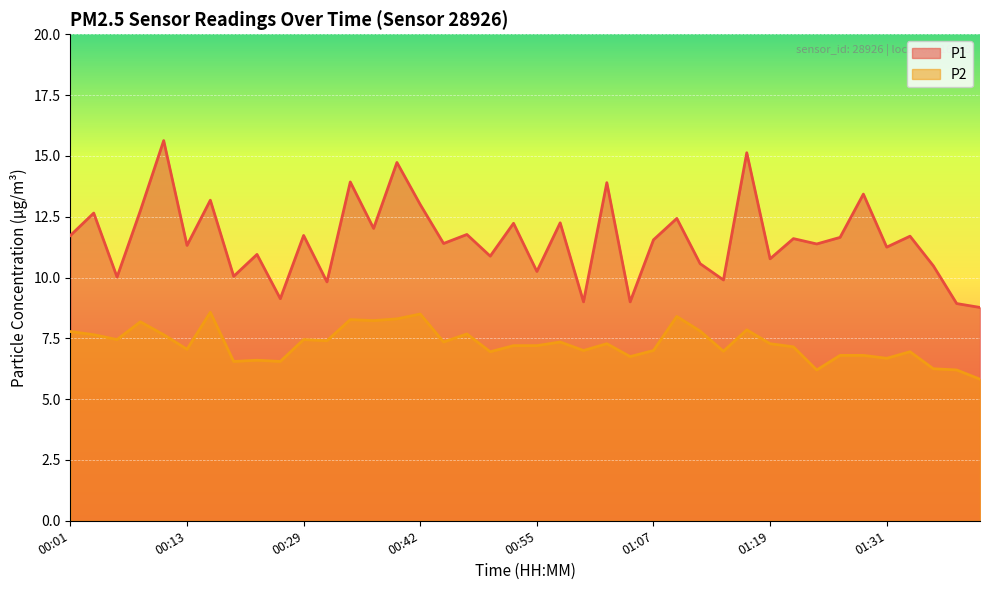

What is the average value of the P2 series?

7.3